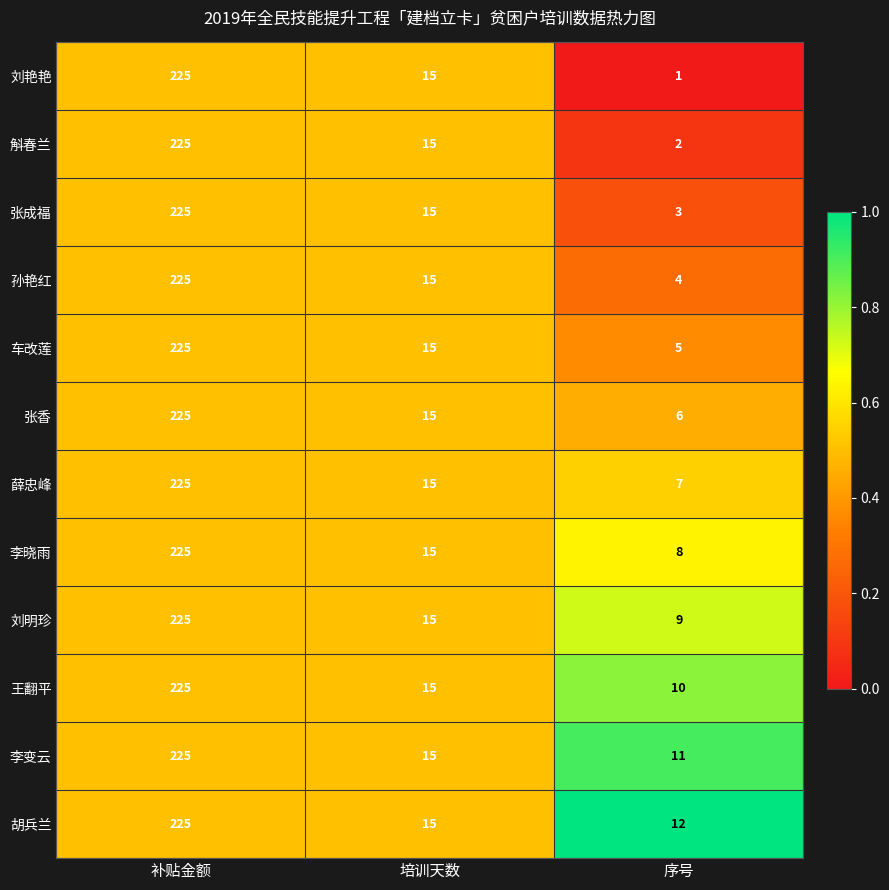

Count the number of categories in the chart.

3